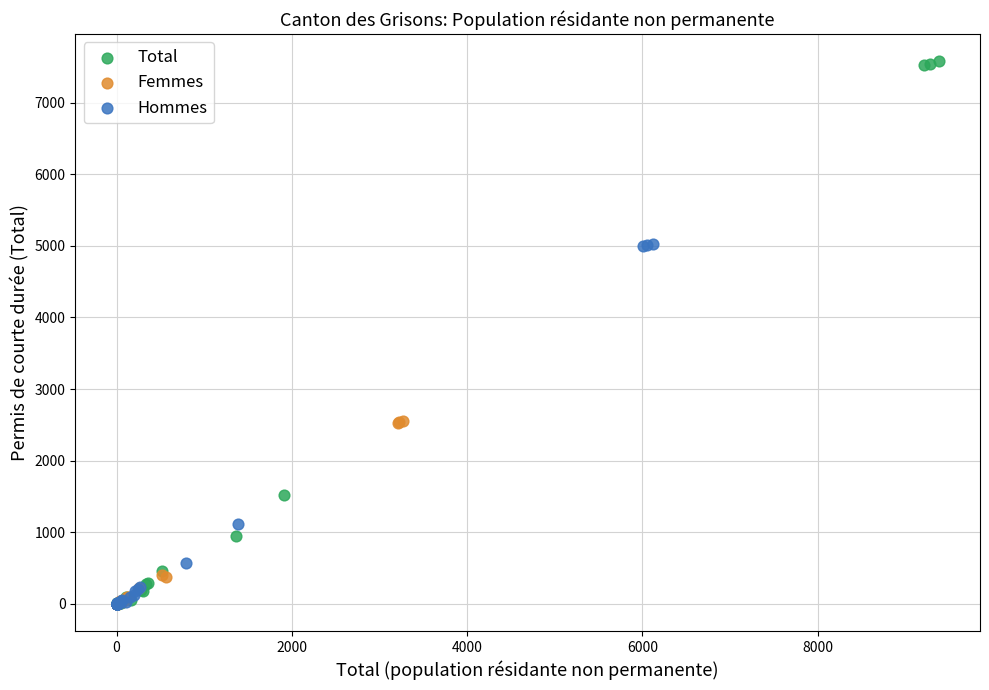

Which series contains the highest Y value?

Total